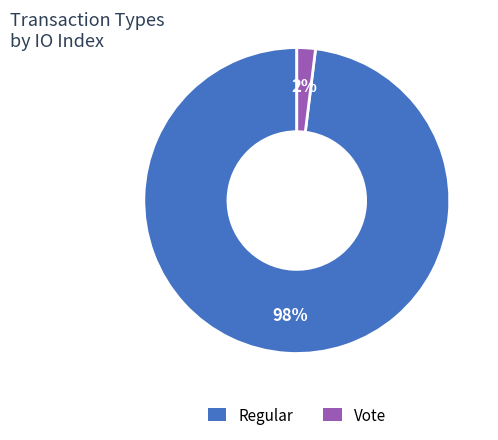

What is the smallest slice in the pie chart?

Vote